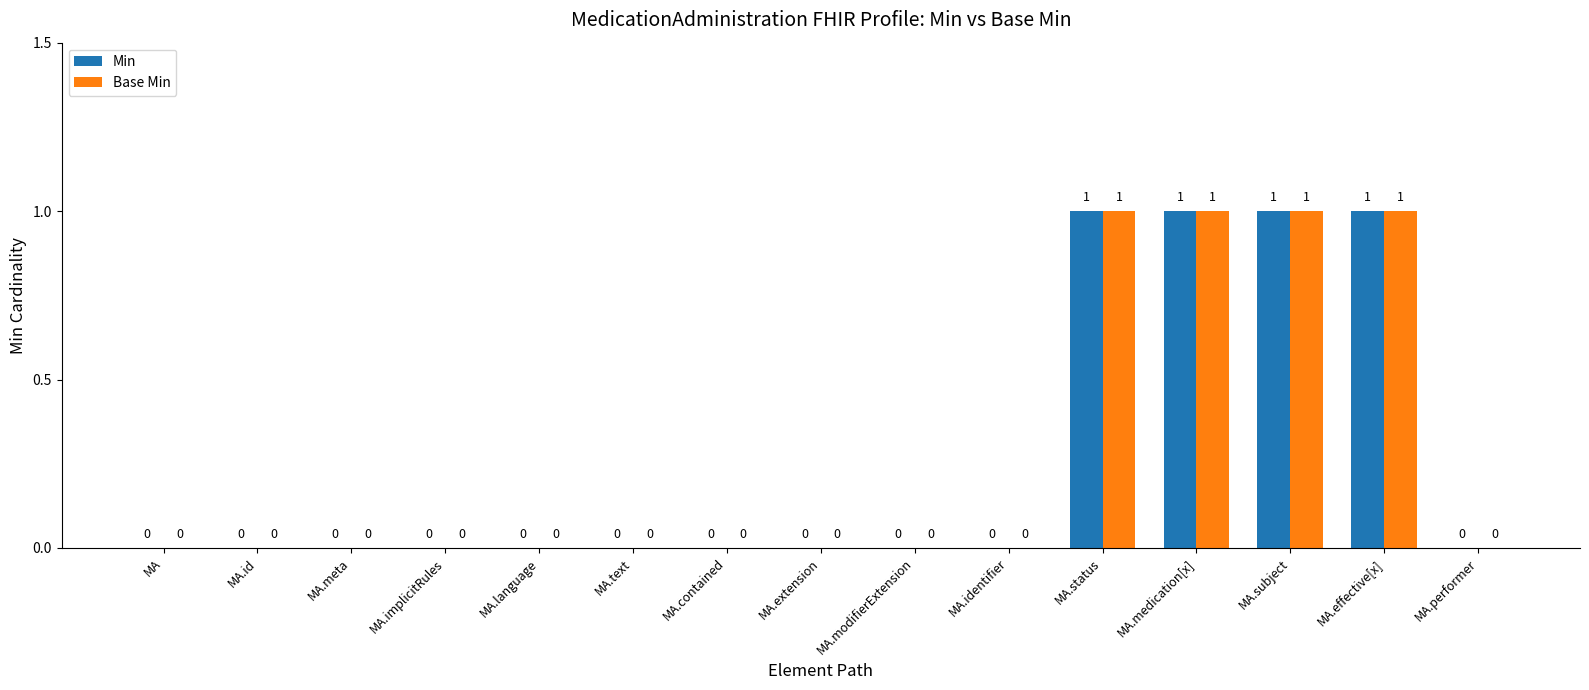

The Base Min series shows 0 at MA.effective[x]. True or false?

False